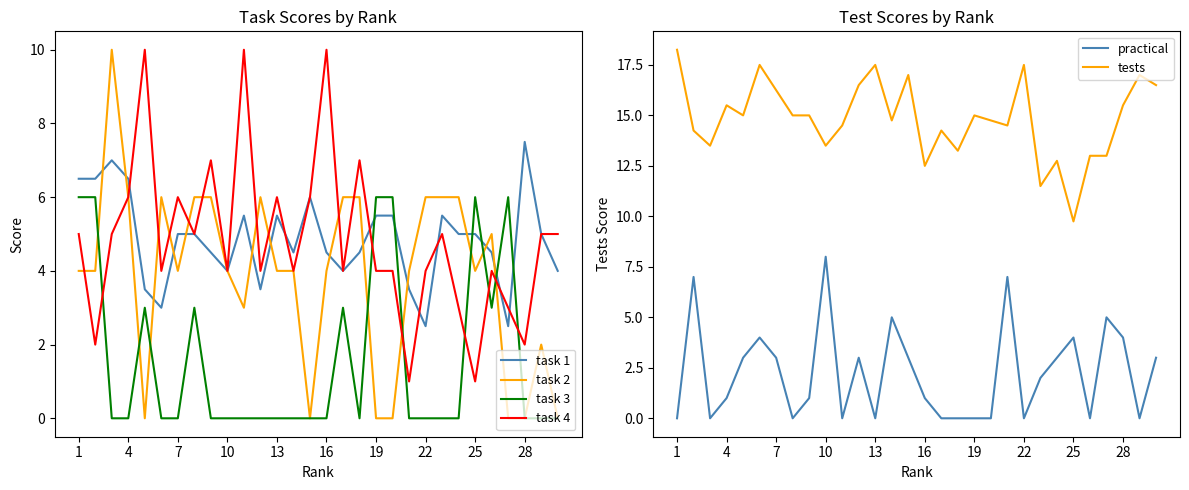

Rank the series at 17 from highest to lowest value.

tests, task 4, task 2, task 1, task 3, practical